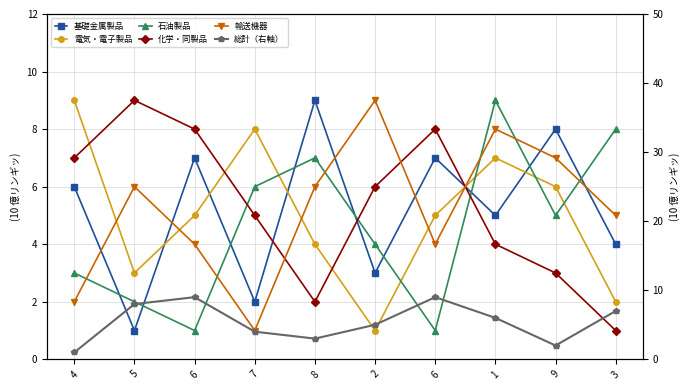

How many times do 基礎金属製品 and 化学・同製品 cross each other?

3